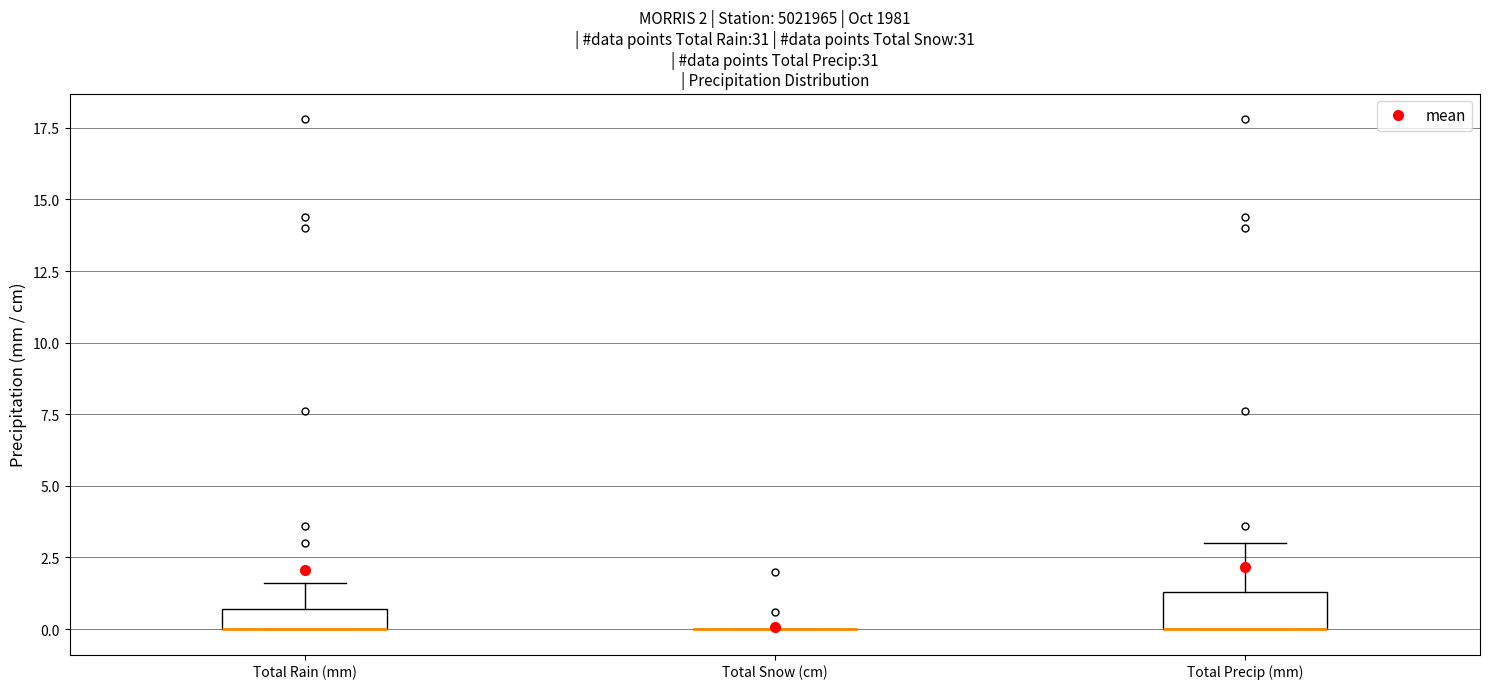

Which box is the tallest, from its lower edge to its upper edge?

Total Precip (mm)